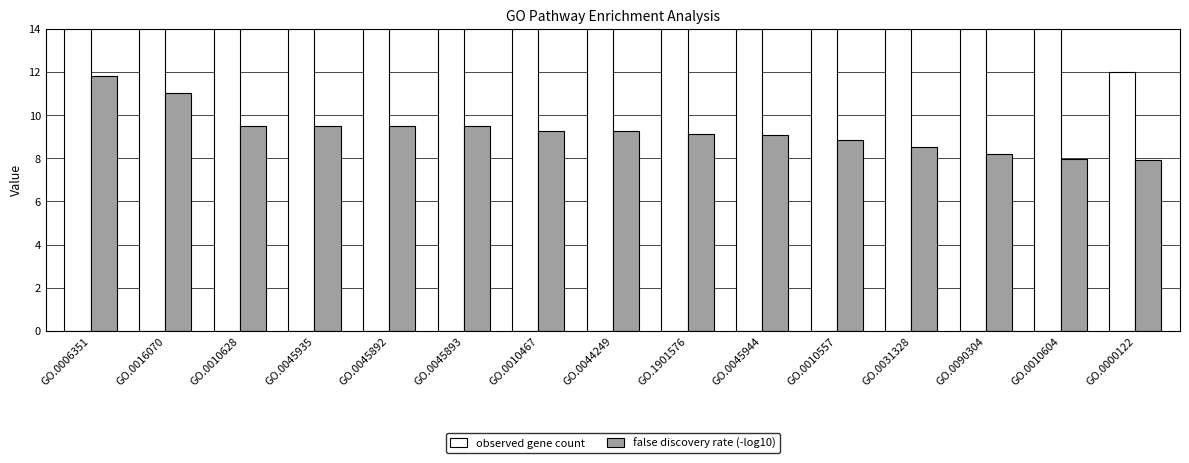

What is the difference between the highest and lowest values at GO.0045935?

7.5